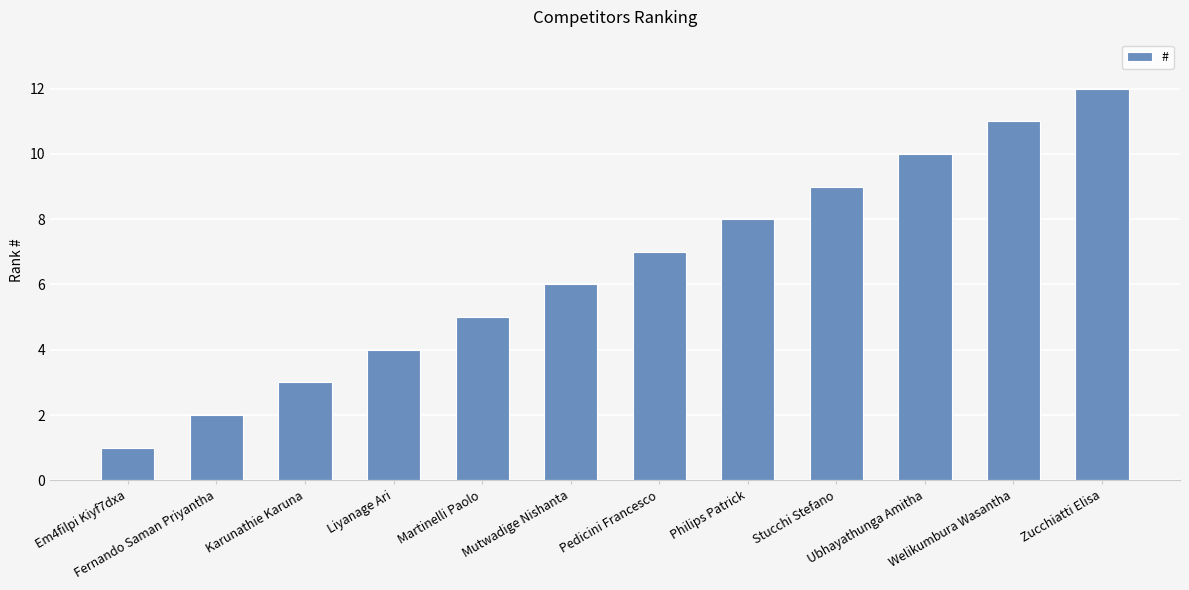

How many distinct data groups are displayed?

1